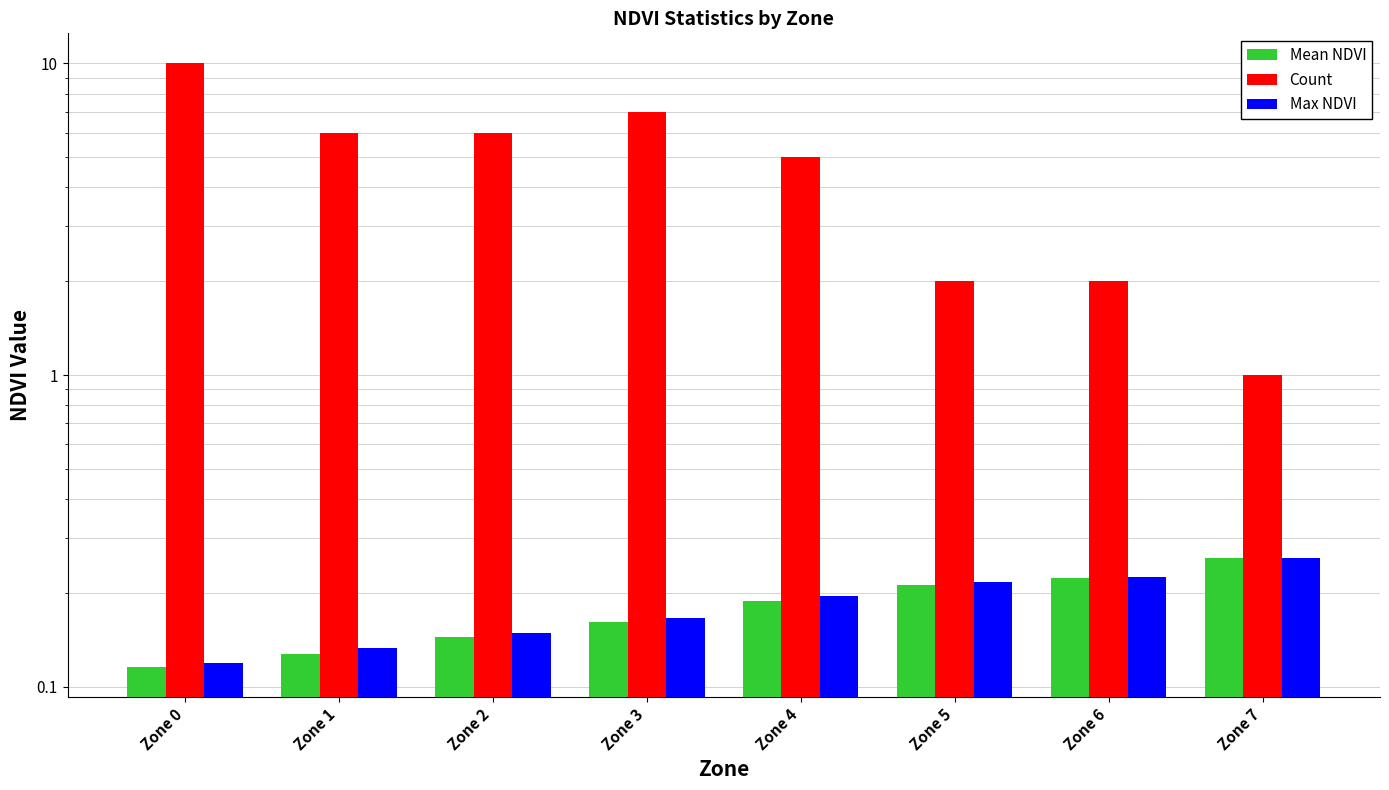

Is it true that Count equals 0.5 at Zone 7?

False